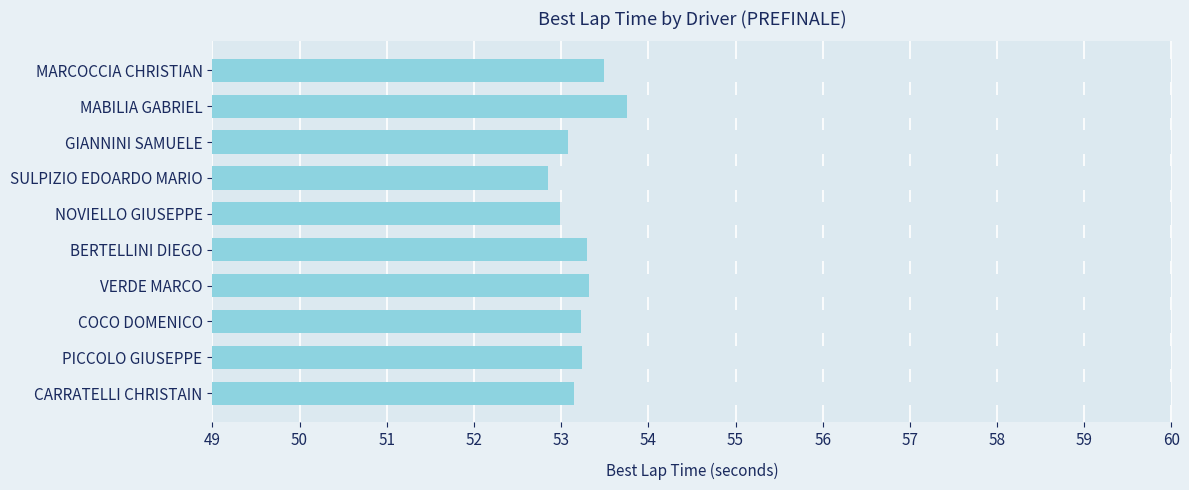

Count the number of values greater than 53.

8